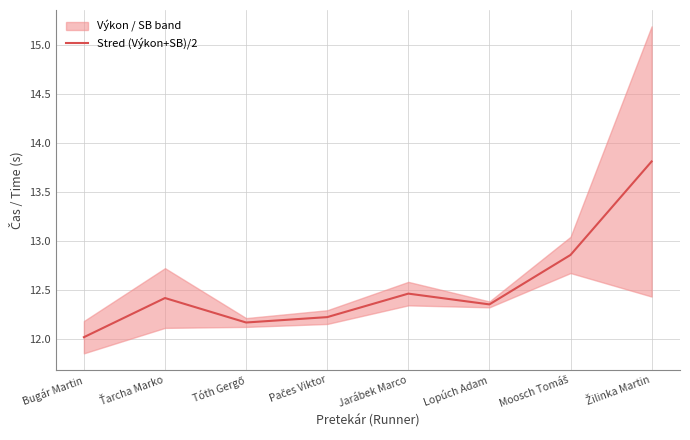

Which has a higher value, Žilinka Martin or Jarábek Marco?

Žilinka Martin